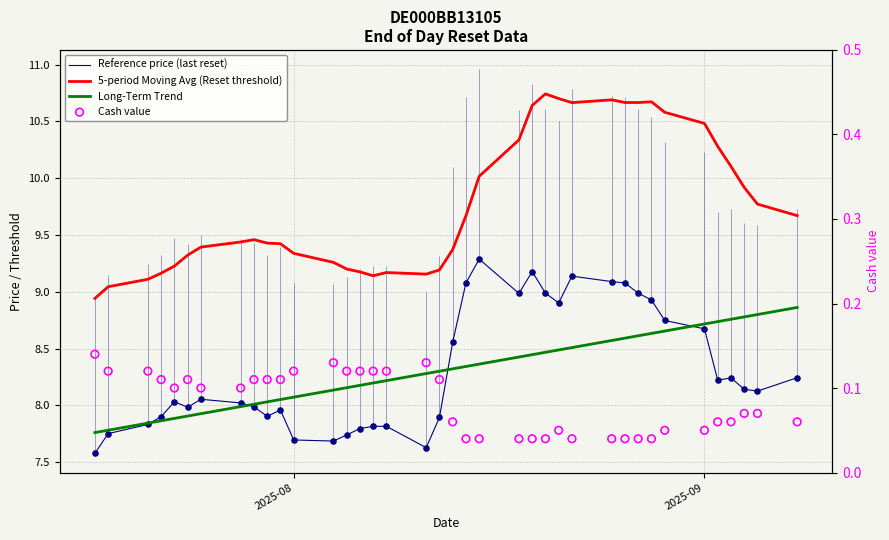

What are all the series names shown in the legend?

Reference price (last reset), 5-period Moving Avg (Reset threshold), Long-Term Trend, Cash value